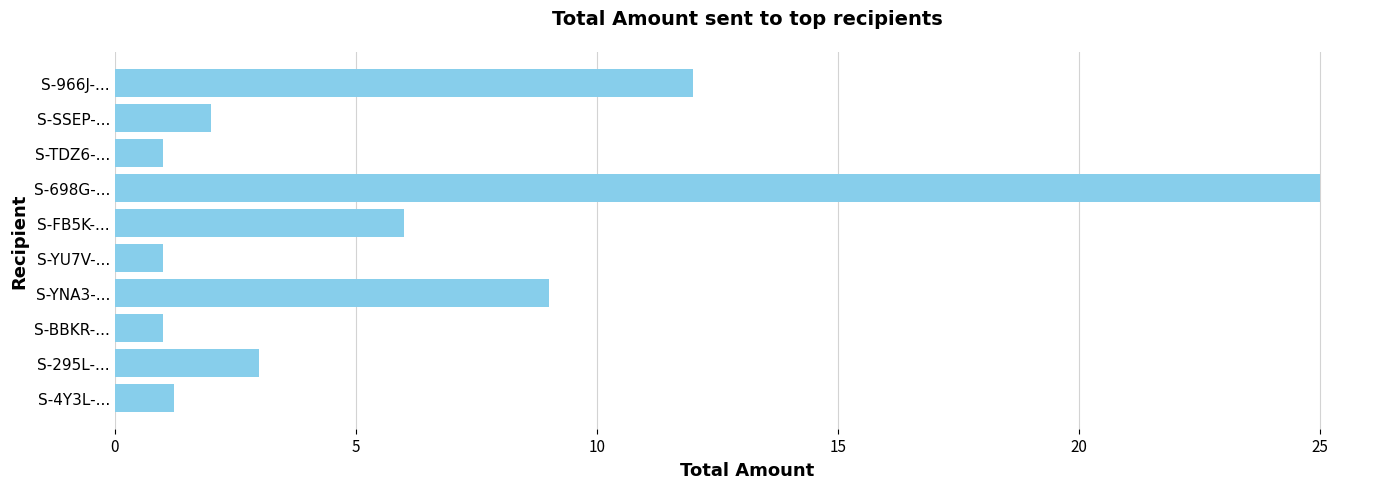

What value does the data have at S-SSEP-...?

2.0